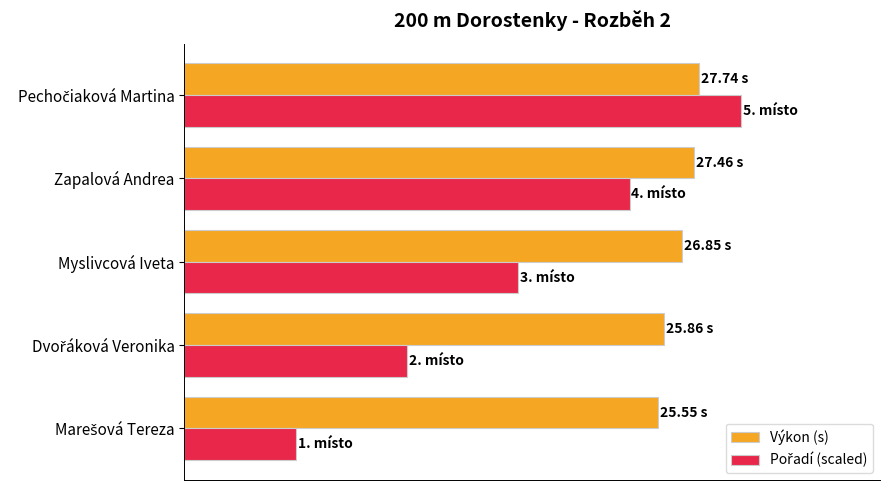

What is the sum of all Pořadí (scaled) values?

90.0